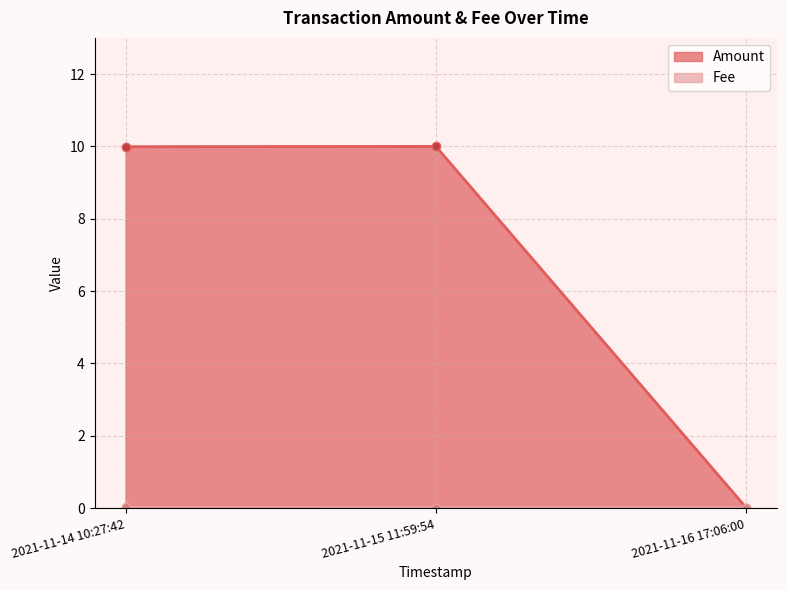

List the labels in order of Fee value, smallest first.

2021-11-15 11:59:54, 2021-11-16 17:06:00, 2021-11-14 10:27:42